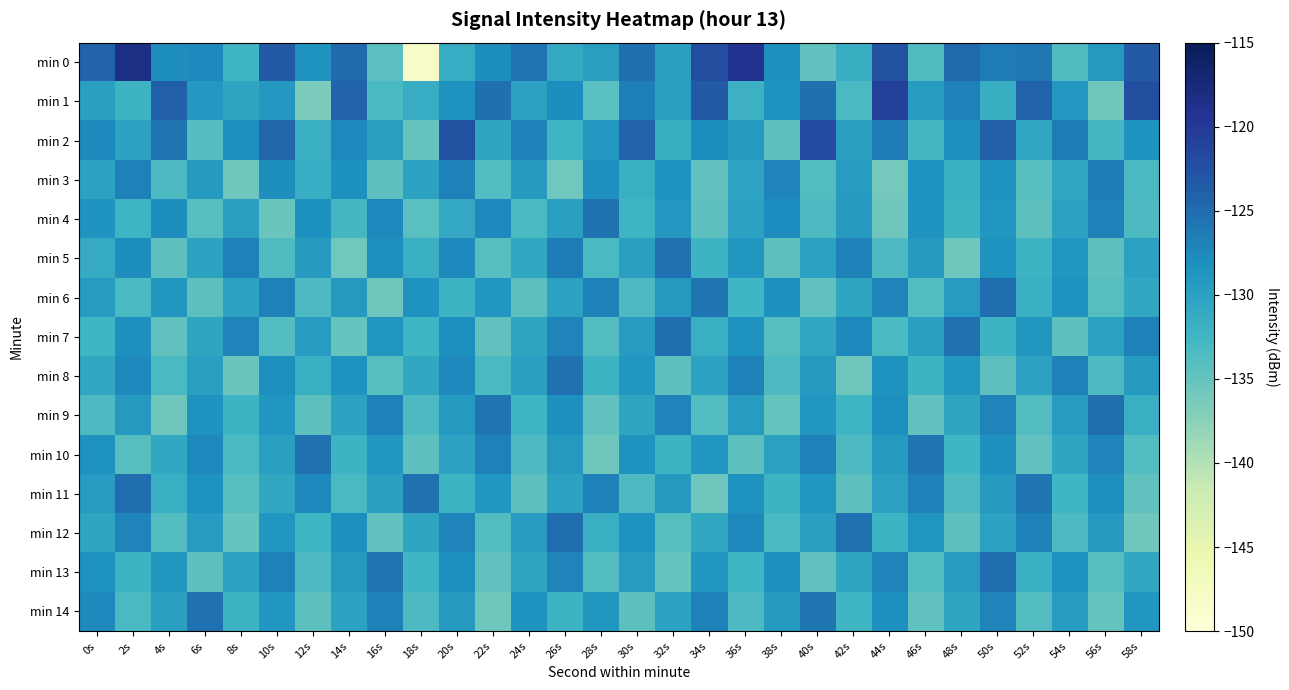

Between 56s and 50s, which is larger?

50s